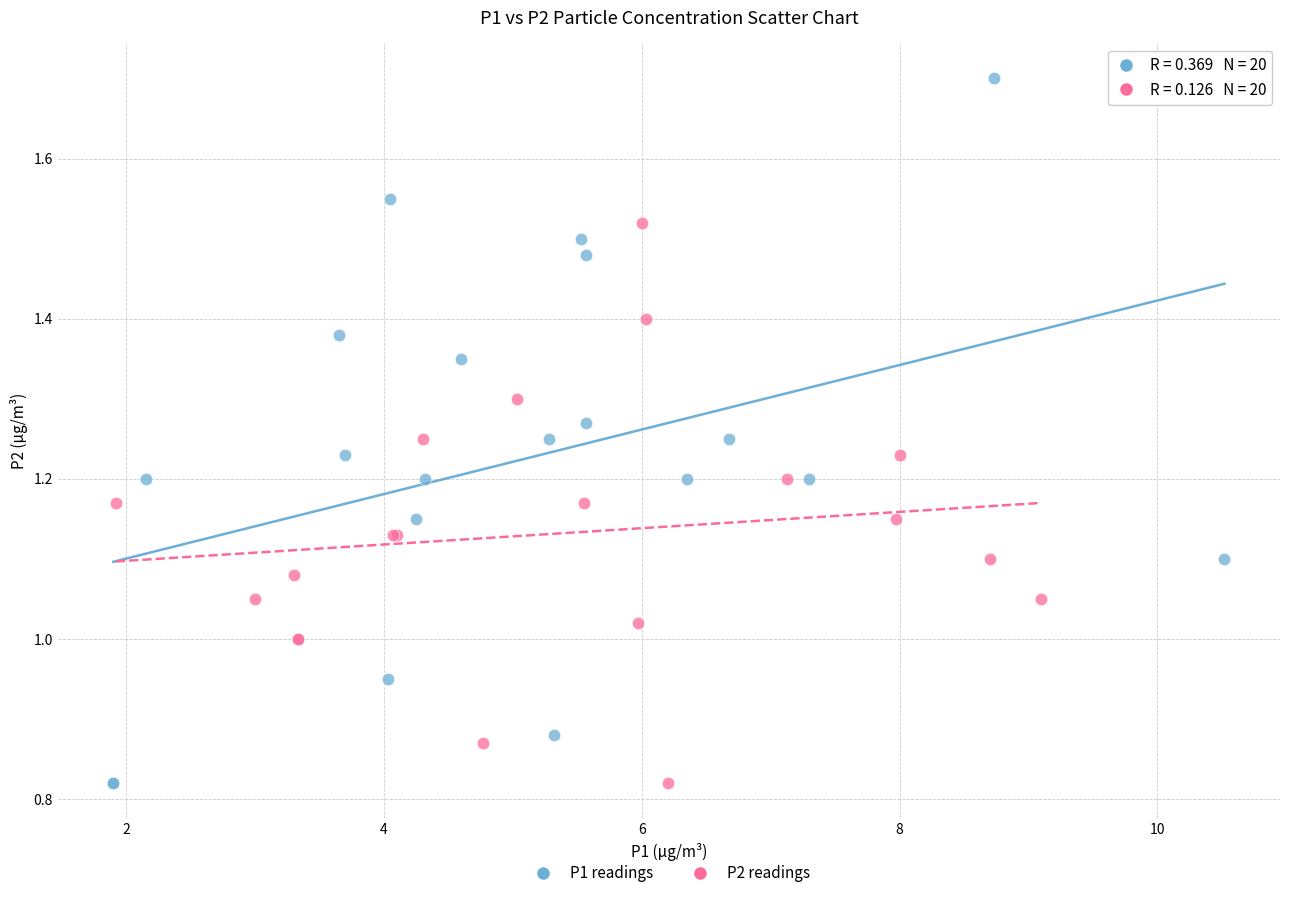

Which series contains the highest Y value?

P1 readings